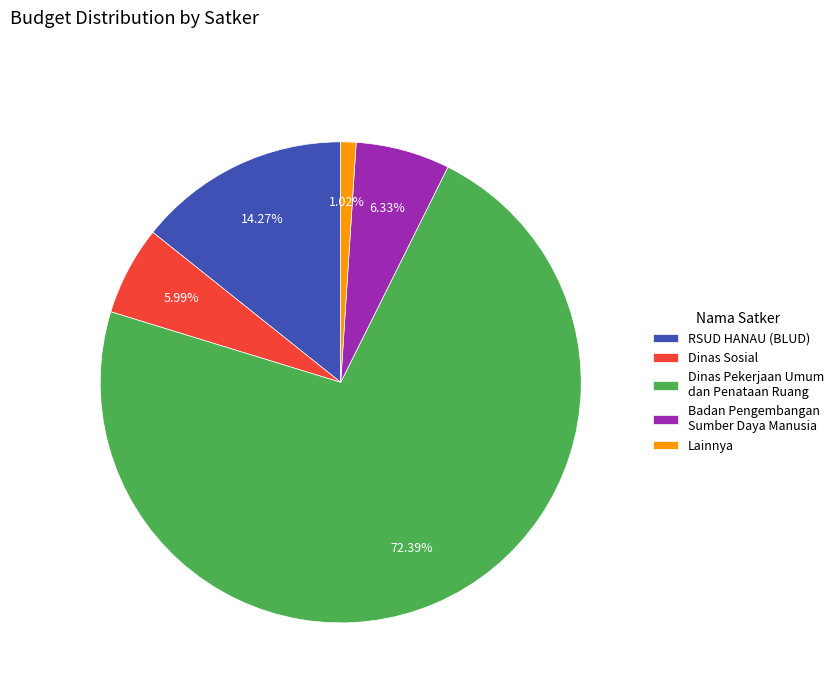

The Badan Pengembangan Sumber Daya Manusia slice represents 6% of the pie. True or false?

True